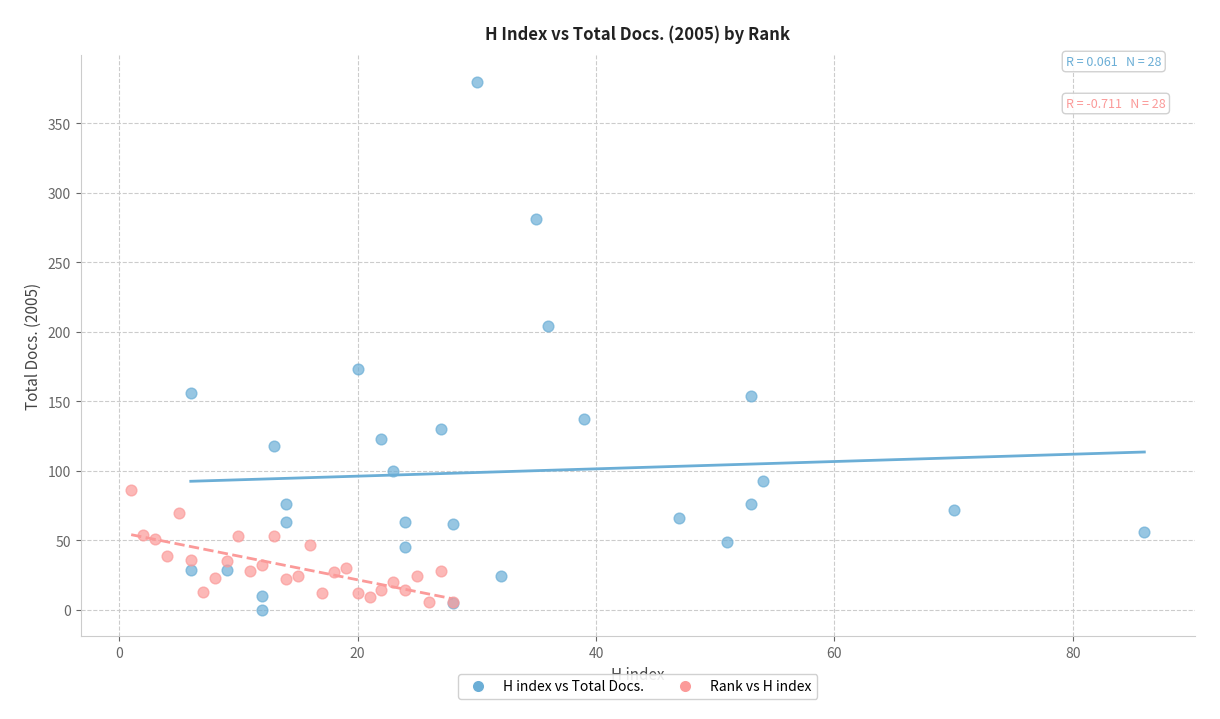

What are all the series names shown in the legend?

H index vs Total Docs., Rank vs H index